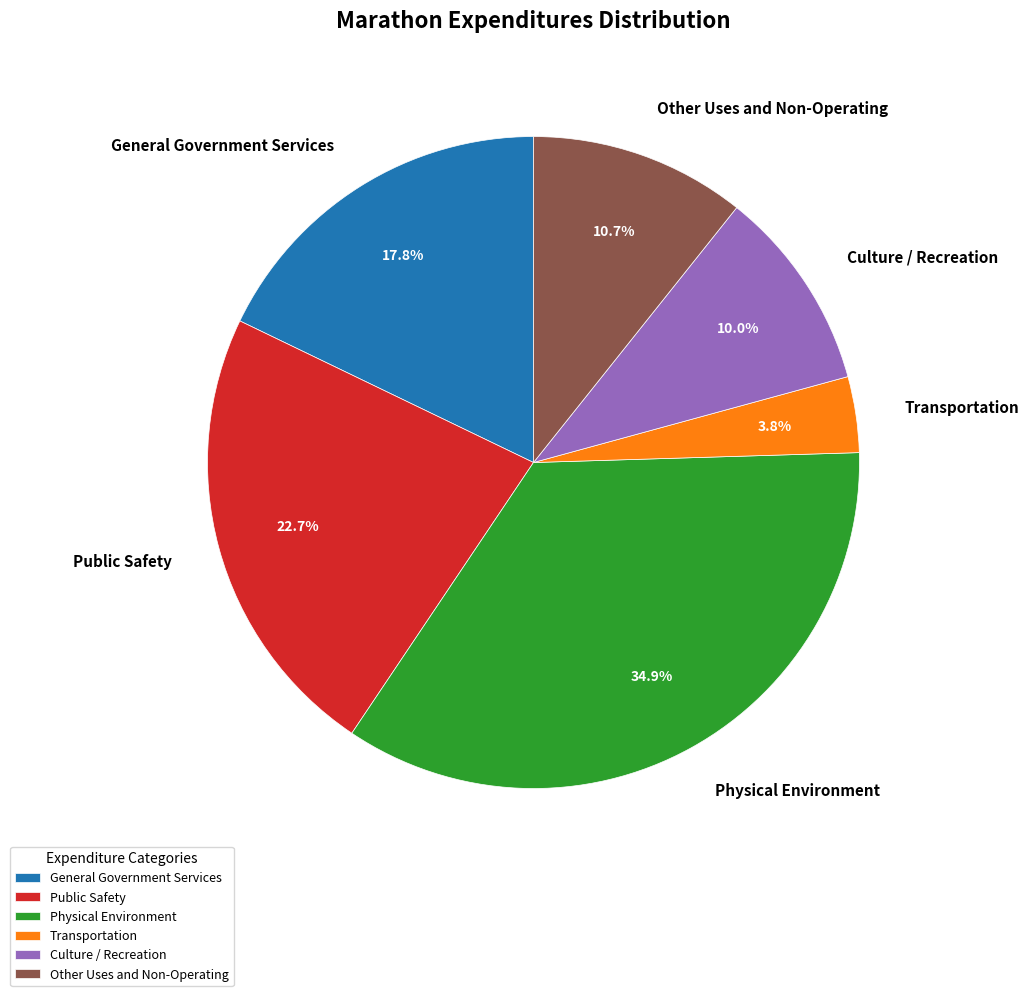

What is the ratio of the value at General Government Services to the value at Public Safety?

0.8